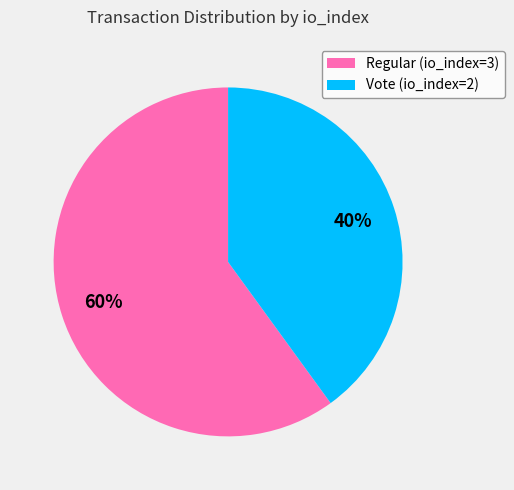

Which slice is the largest?

Regular (io_index=3)